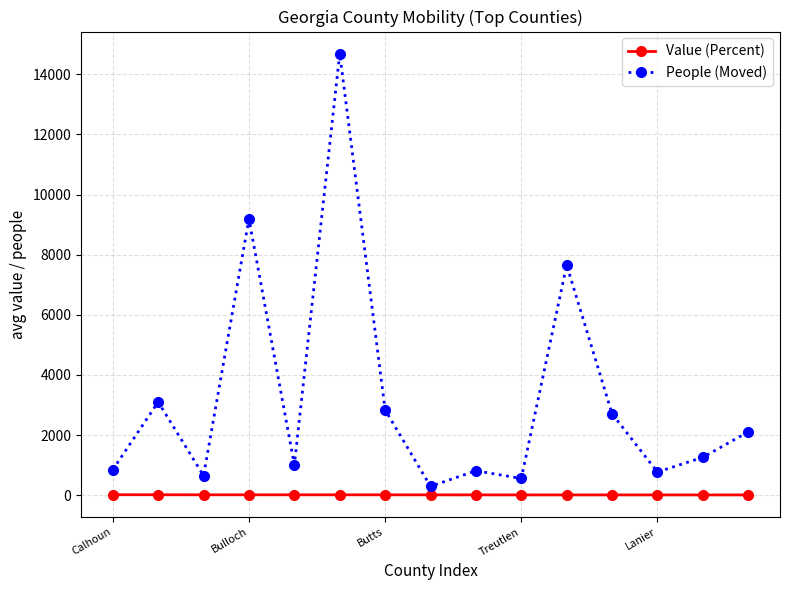

Rank the series by their average value, from highest to lowest.

People (Moved), Value (Percent)